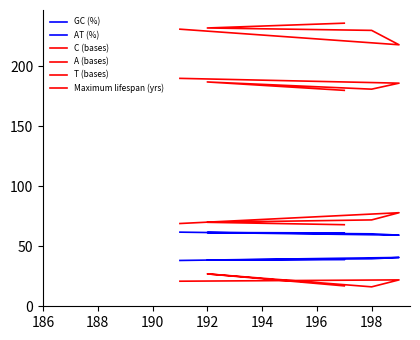

True or false: A (bases) has more than 0 points higher than both neighbors.

True